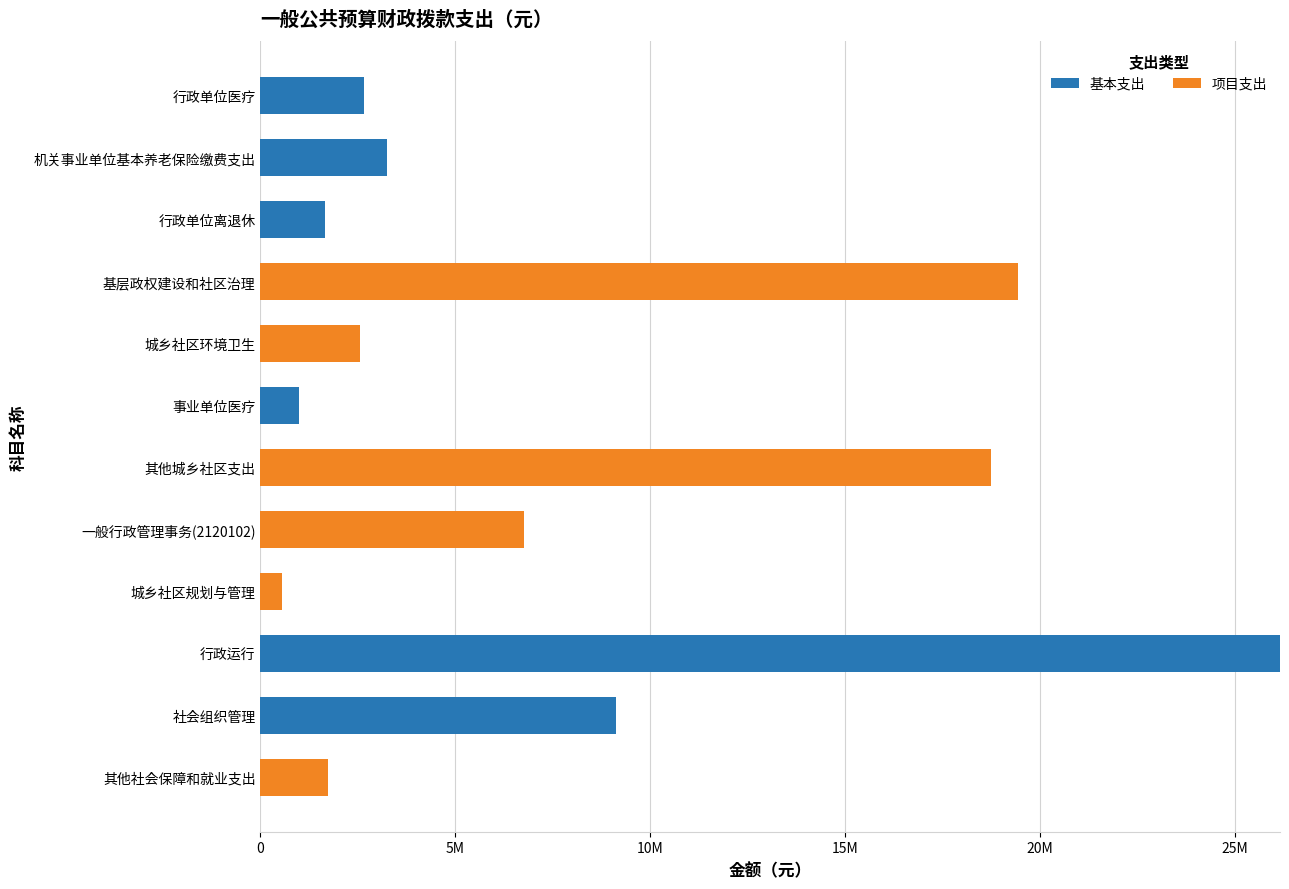

What are all the series names shown in the legend?

基本支出, 项目支出